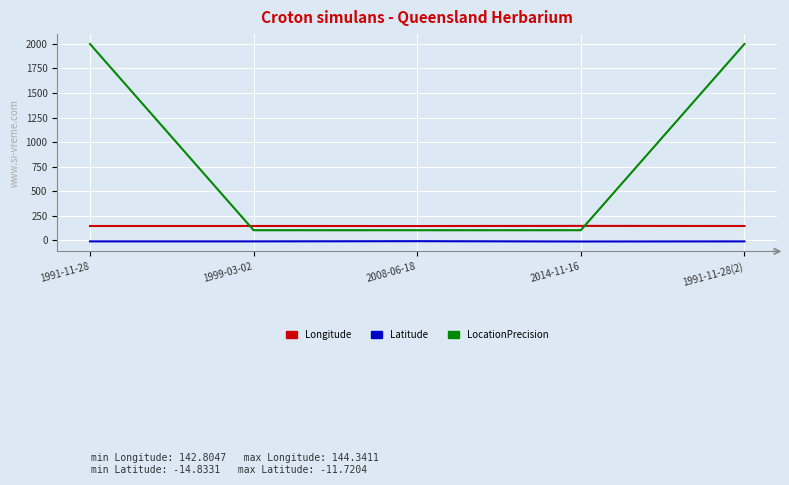

What is the minimum value for LocationPrecision?

100.0